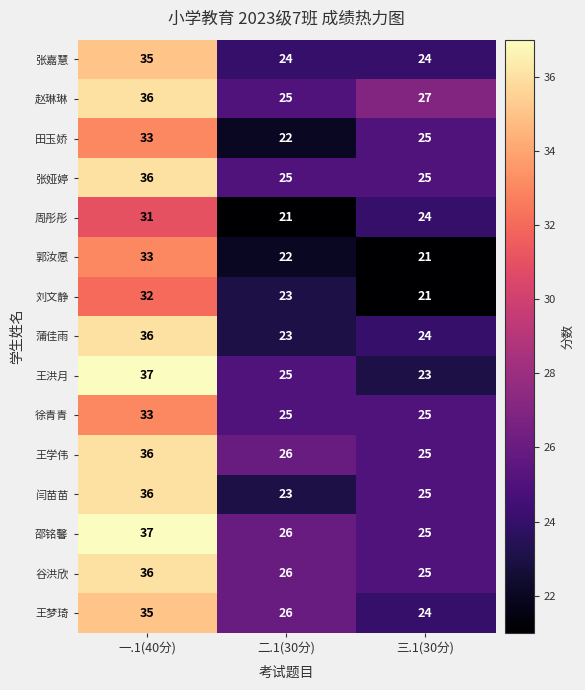

At which label does 蒲佳雨 first exceed 24?

一.1(40分)